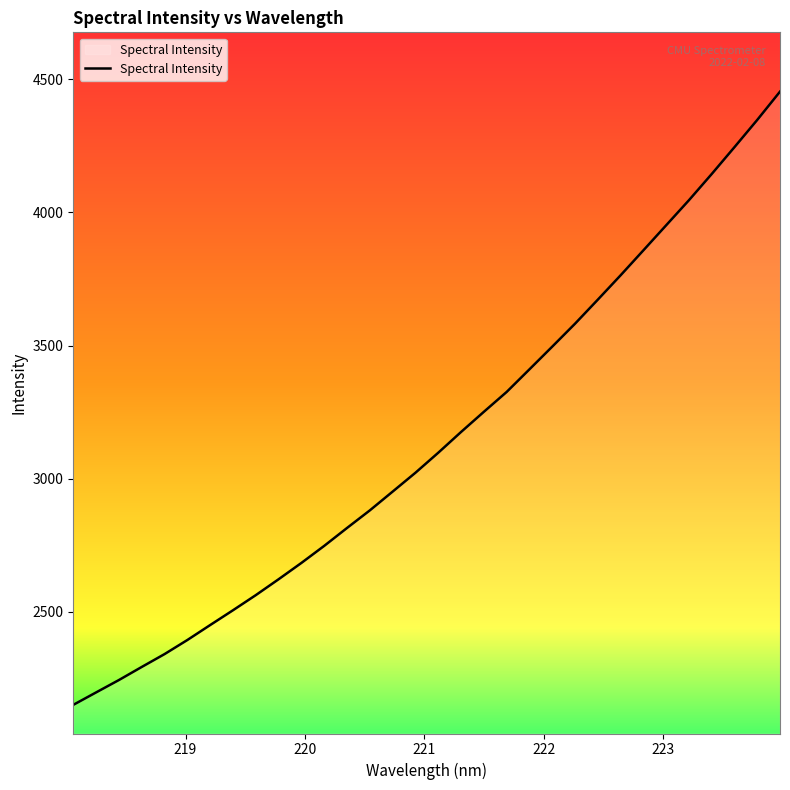

What is the greatest value displayed?

4453.7